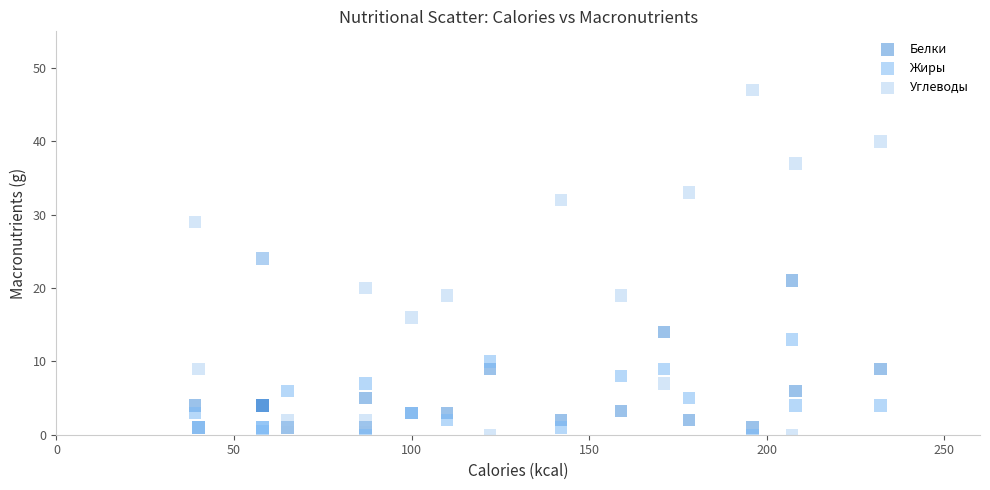

Which series has the largest Y range (max minus min)?

Углеводы